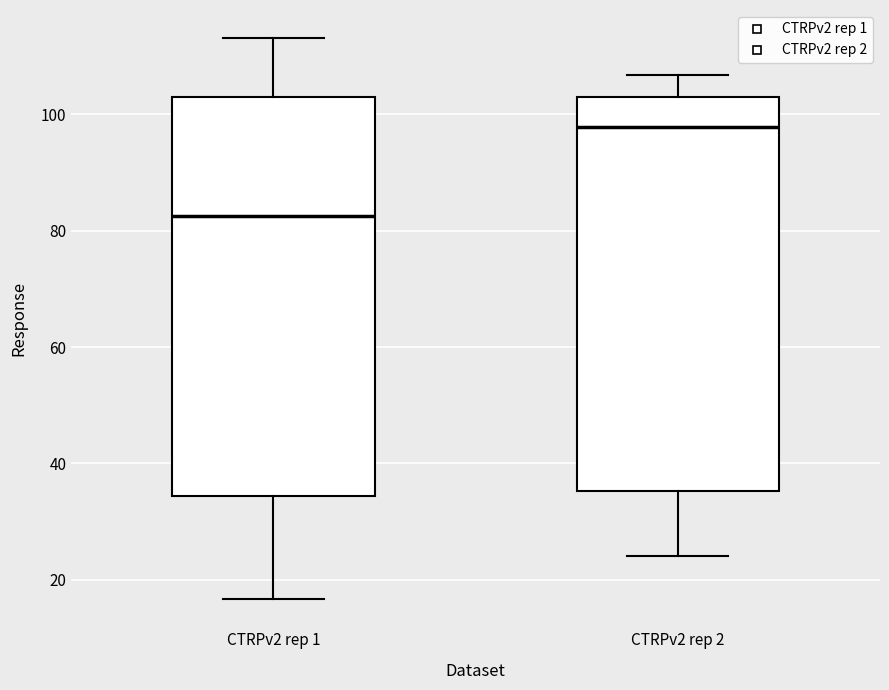

Which box's median line is the lowest?

CTRPv2 rep 1